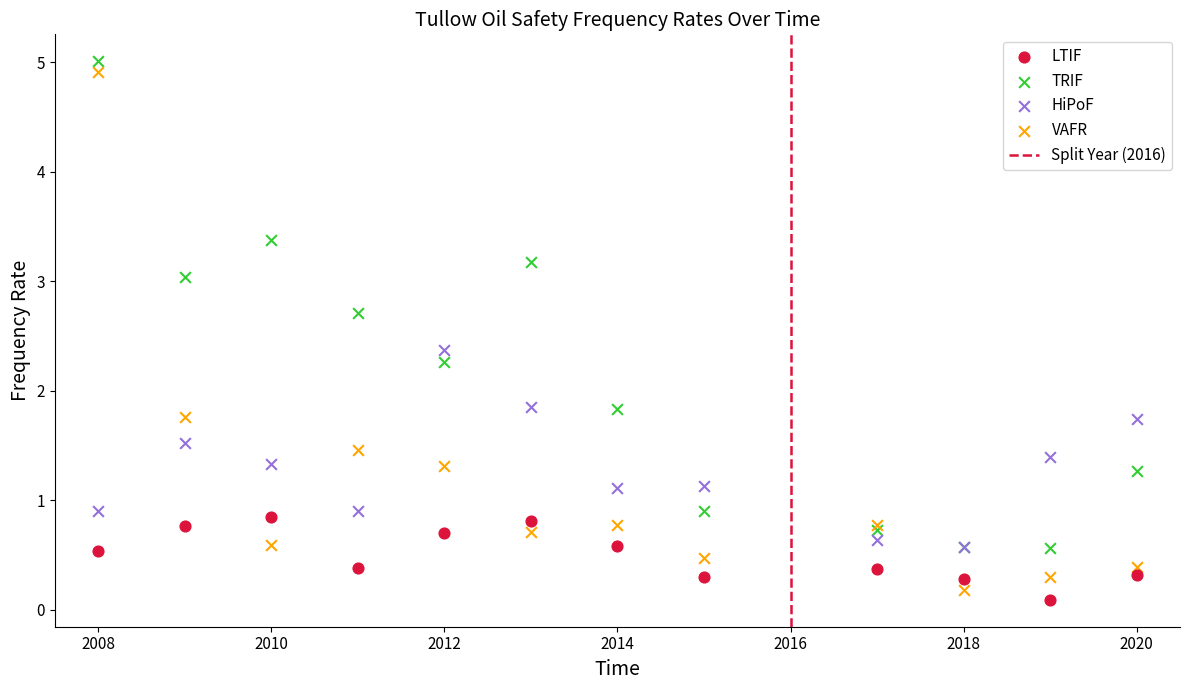

Which series contains the lowest Y value?

LTIF